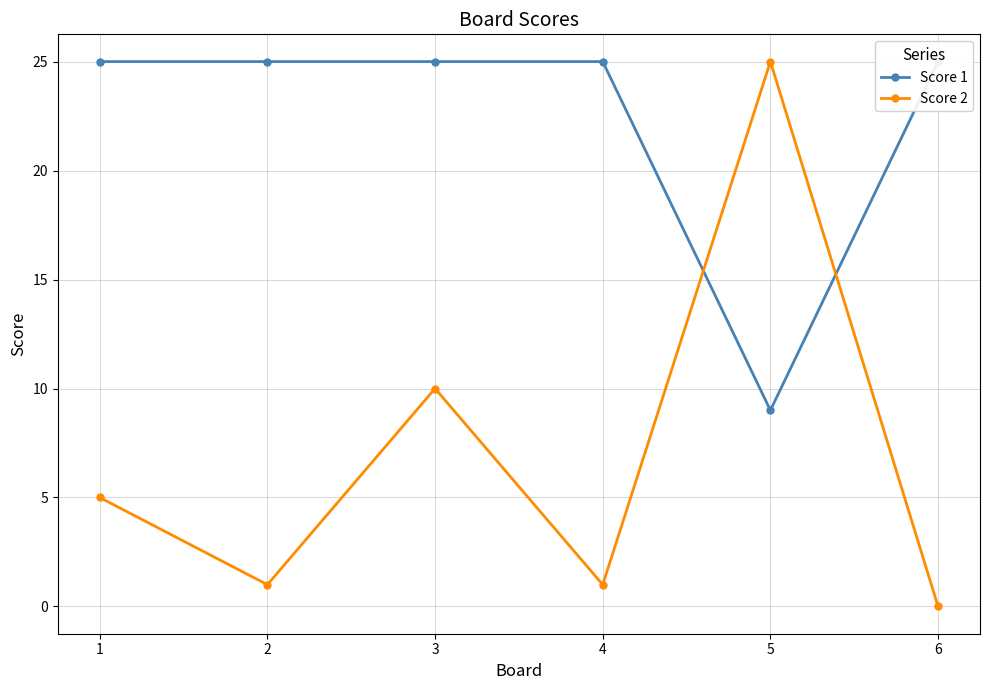

Which series has the largest range (max minus min)?

Score 2